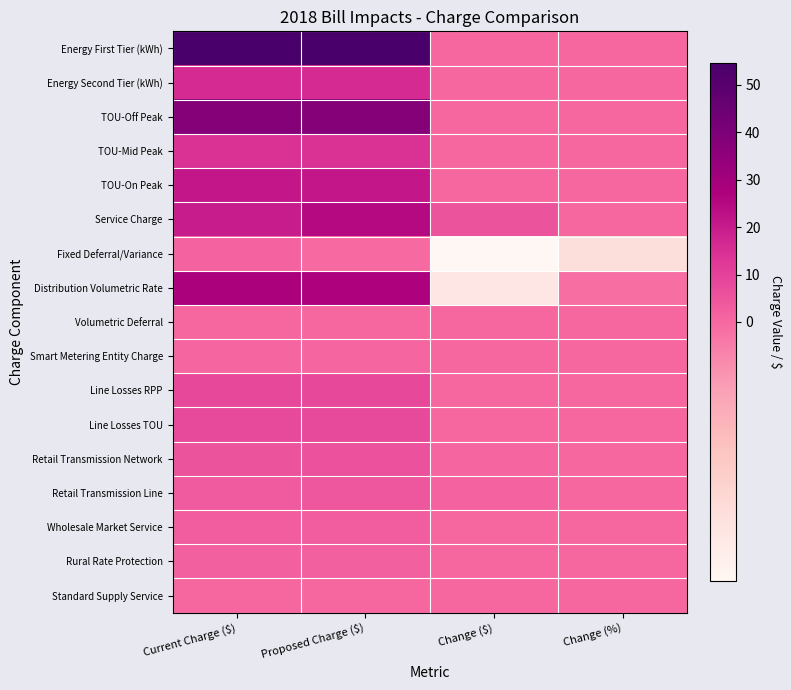

Reading right to left, list all the values displayed in this chart.

Energy First Tier (kWh): Change (%)=0.0	Change ($)=0.0	Proposed Charge ($)=54.6	Current Charge ($)=54.6
Energy Second Tier (kWh): Change (%)=0.0	Change ($)=0.0	Proposed Charge ($)=15.9	Current Charge ($)=15.9
TOU-Off Peak: Change (%)=0.0	Change ($)=0.0	Proposed Charge ($)=37.5	Current Charge ($)=37.5
TOU-Mid Peak: Change (%)=0.0	Change ($)=0.0	Proposed Charge ($)=14.4	Current Charge ($)=14.4
TOU-On Peak: Change (%)=0.0	Change ($)=0.0	Proposed Charge ($)=21.2	Current Charge ($)=21.2
Service Charge: Change (%)=0.3	Change ($)=5.2	Proposed Charge ($)=25.0	Current Charge ($)=19.8
Fixed Deferral/Variance: Change (%)=-1.0	Change ($)=-1.4	Proposed Charge ($)=-0.0	Current Charge ($)=1.4
Distribution Volumetric Rate: Change (%)=-0.0	Change ($)=-1.1	Proposed Charge ($)=26.9	Current Charge ($)=28.1
Volumetric Deferral: Change (%)=0.0	Change ($)=0.0	Proposed Charge ($)=0.0	Current Charge ($)=0.0
Smart Metering Entity Charge: Change (%)=0.0	Change ($)=0.0	Proposed Charge ($)=0.8	Current Charge ($)=0.8
Line Losses RPP: Change (%)=0.0	Change ($)=0.0	Proposed Charge ($)=8.3	Current Charge ($)=8.3
Line Losses TOU: Change (%)=0.0	Change ($)=0.0	Proposed Charge ($)=7.7	Current Charge ($)=7.7
Retail Transmission Network: Change (%)=0.1	Change ($)=0.4	Proposed Charge ($)=5.6	Current Charge ($)=5.1
Retail Transmission Line: Change (%)=0.3	Change ($)=1.0	Proposed Charge ($)=4.7	Current Charge ($)=3.6
Wholesale Market Service: Change (%)=0.0	Change ($)=0.0	Proposed Charge ($)=3.0	Current Charge ($)=3.0
Rural Rate Protection: Change (%)=0.0	Change ($)=0.0	Proposed Charge ($)=1.7	Current Charge ($)=1.7
Standard Supply Service: Change (%)=0.0	Change ($)=0.0	Proposed Charge ($)=0.2	Current Charge ($)=0.2